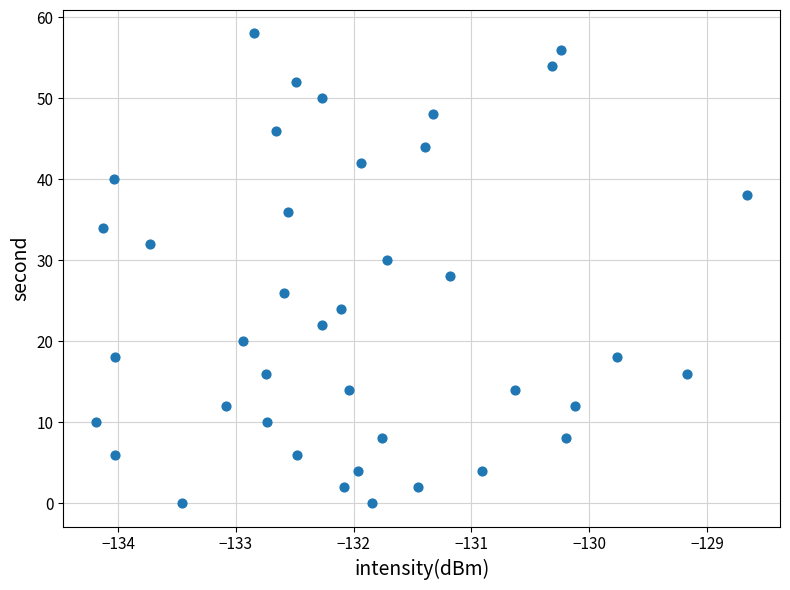

What is the range of Y values (max minus min)?

58